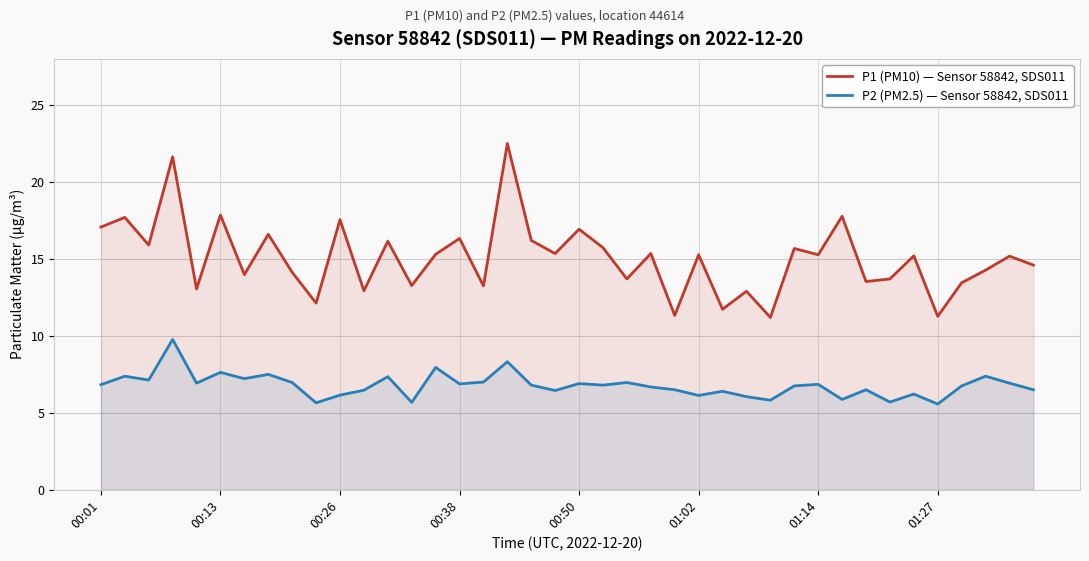

True or false: P2 (PM2.5) — Sensor 58842, SDS011 has a value of 6.2 at 00:26.

True